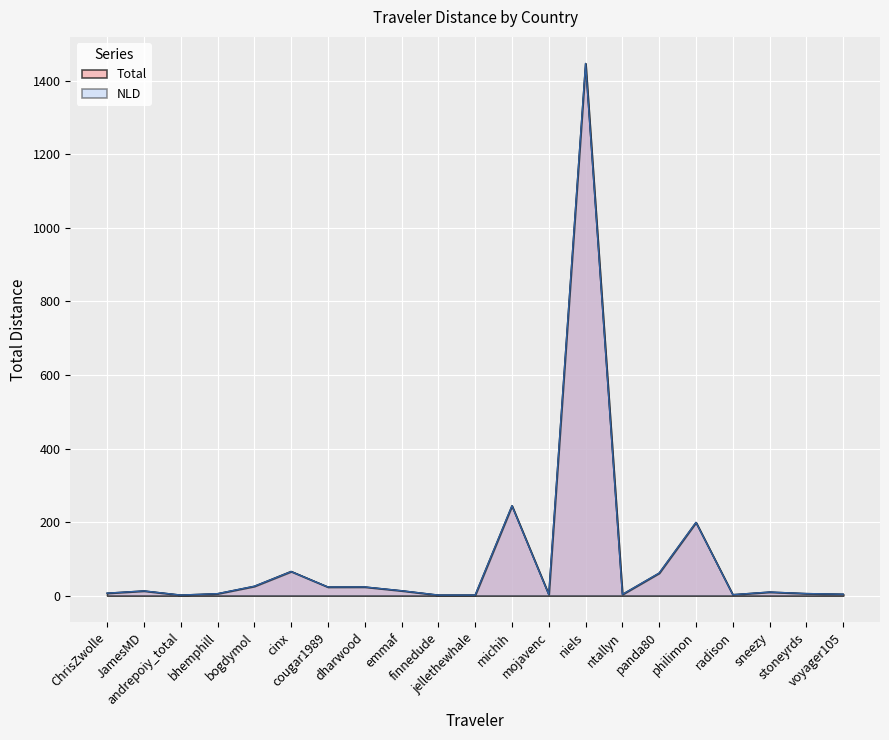

How many values in the Total series are below 9?

10